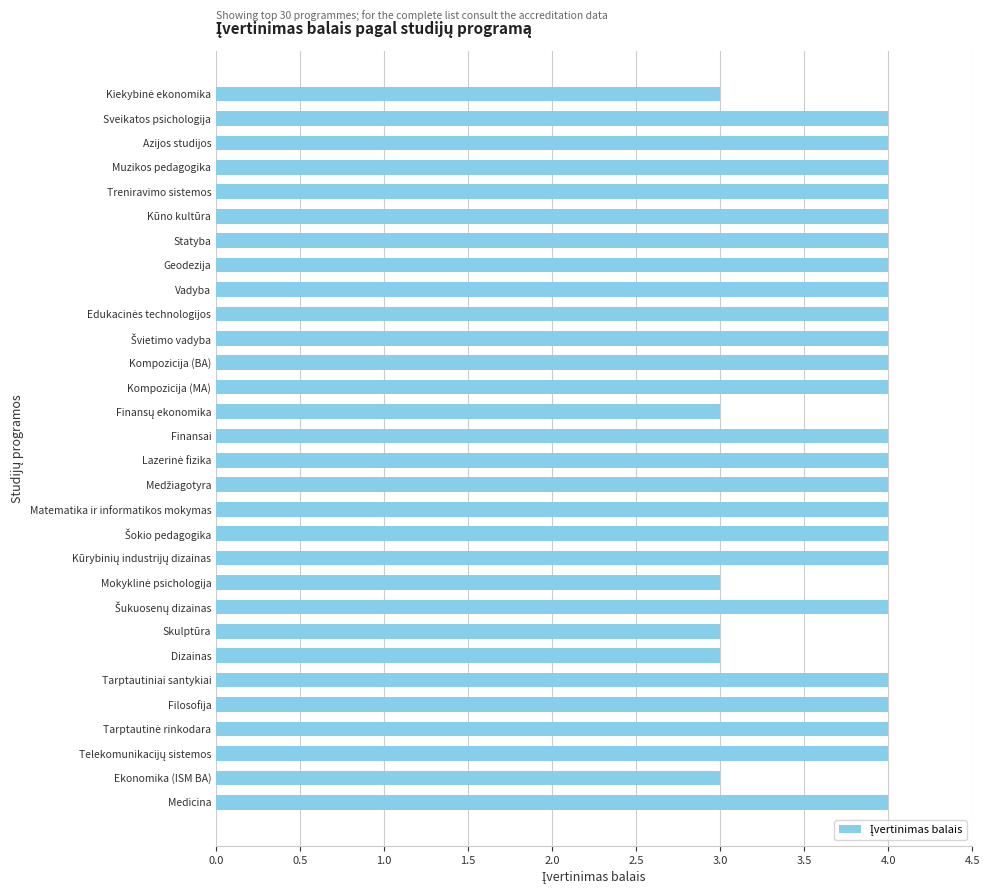

How many values are below 4?

6